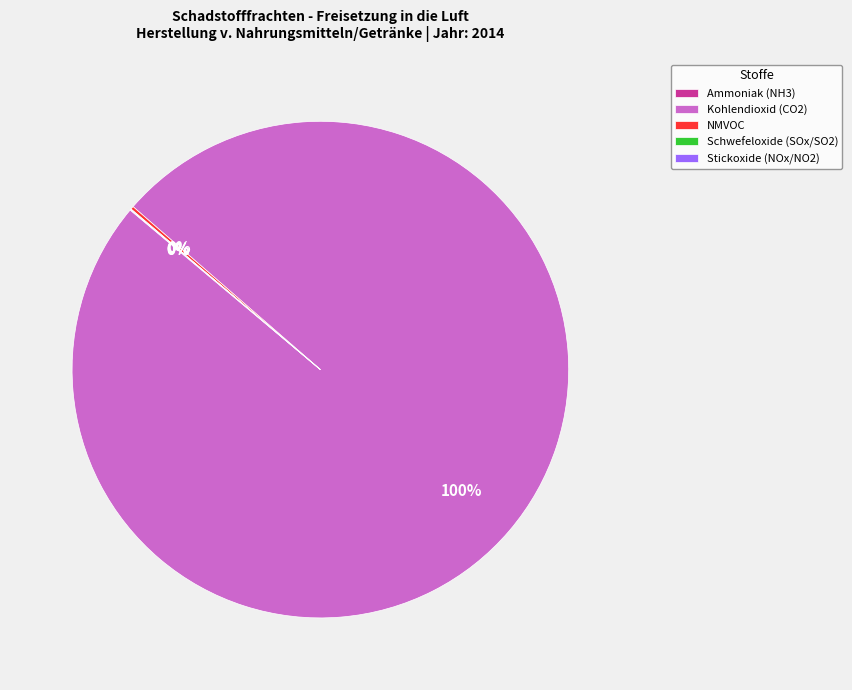

Which category has the biggest portion of the pie?

Kohlendioxid (CO2)